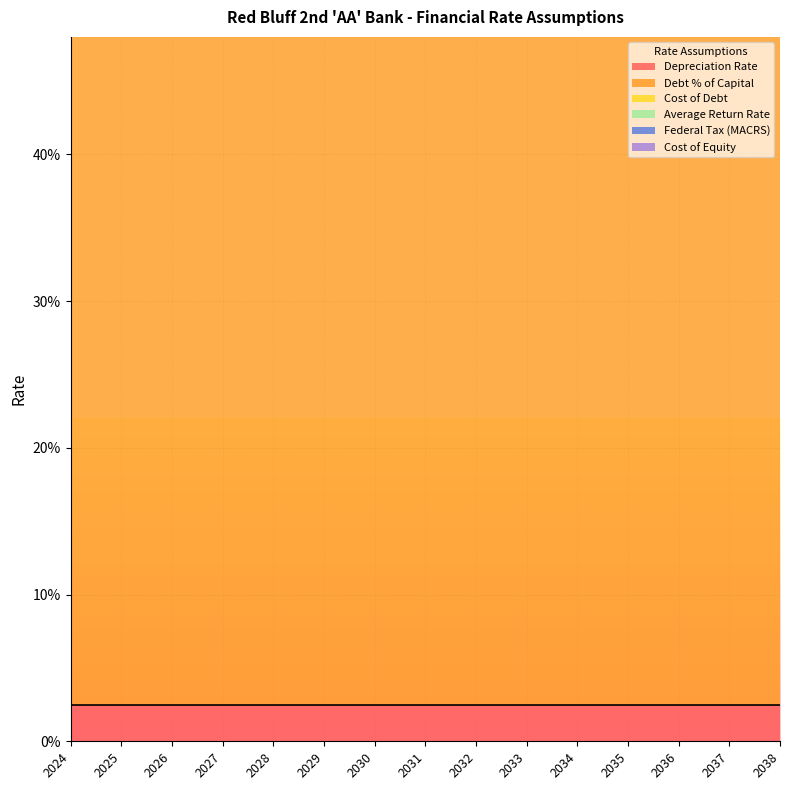

Which series has the largest range (max minus min)?

Federal Tax (MACRS)